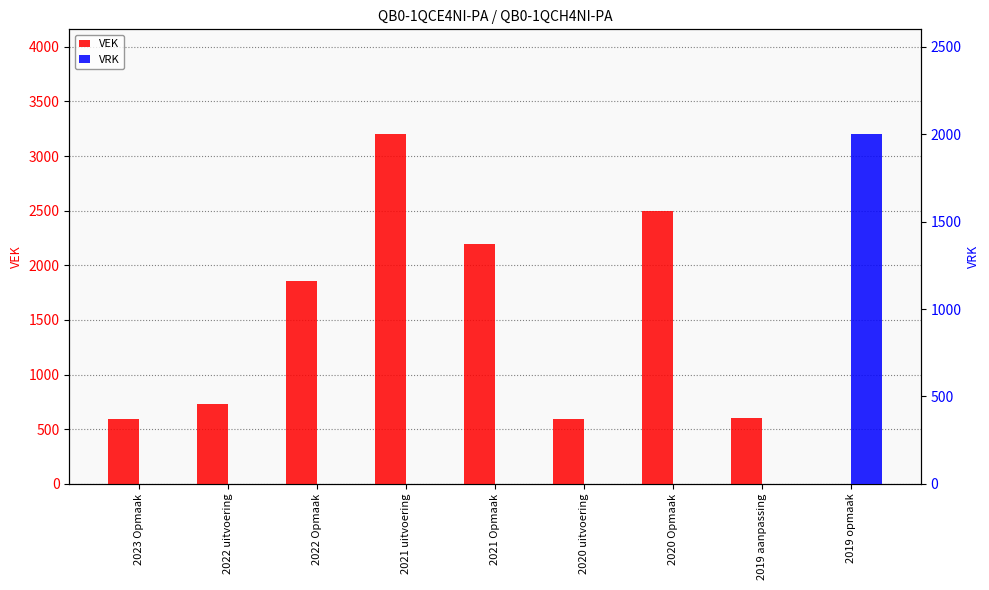

What is the label of the 5th bar from the right?

2021 Opmaak